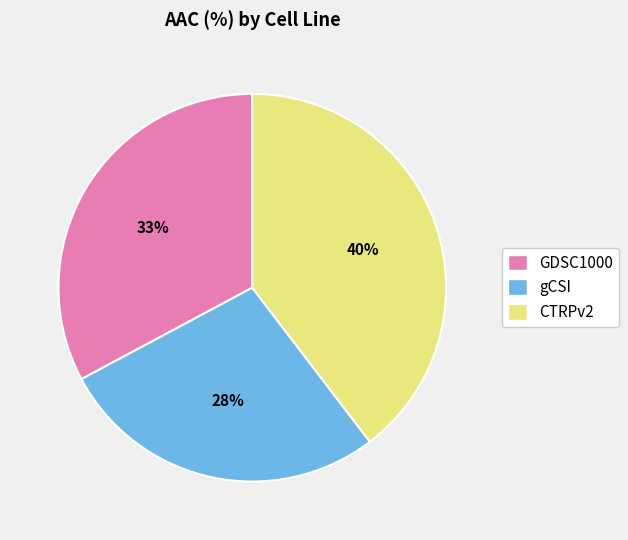

How many segments does this pie chart have?

3